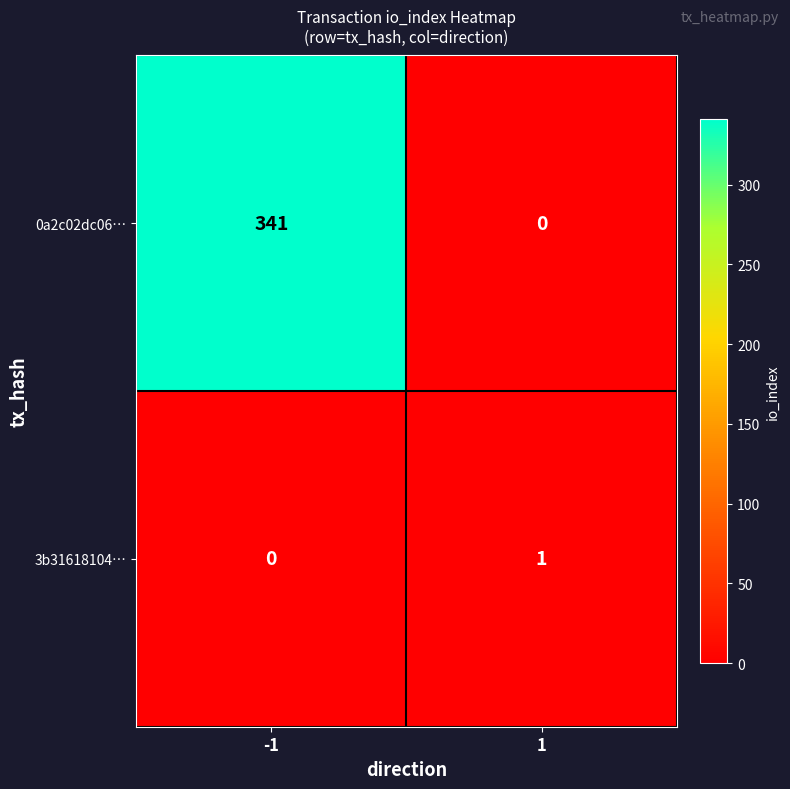

Is the value of 3b31618104… at -1 greater than the value of 0a2c02dc06… at -1?

No